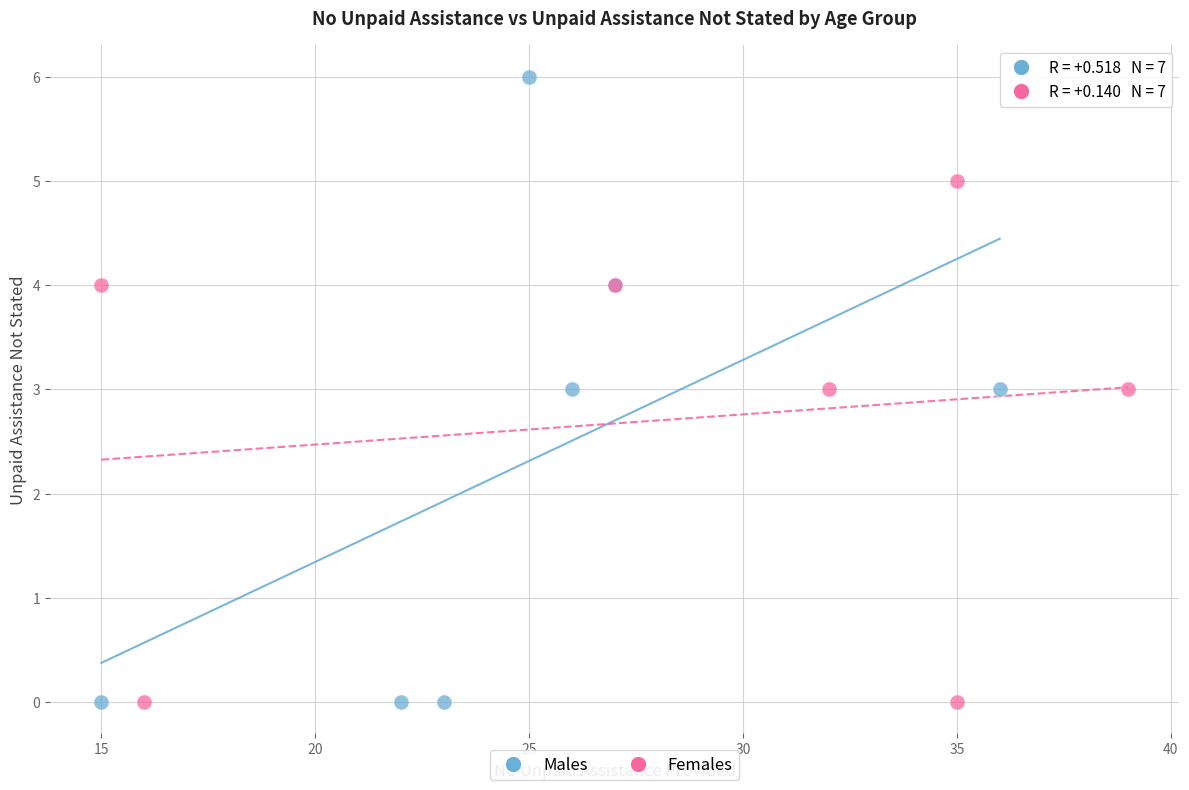

What are all the series names shown in the legend?

Males, Females